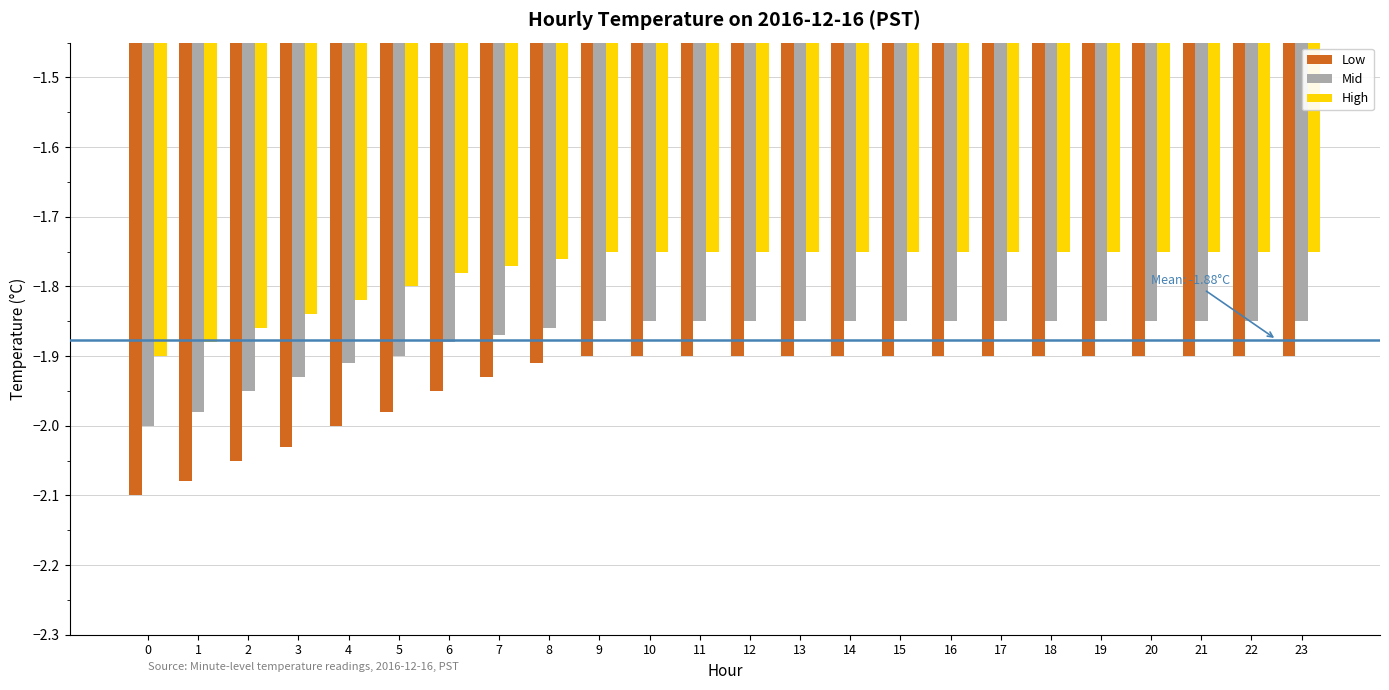

Which series has the largest total across all categories?

High